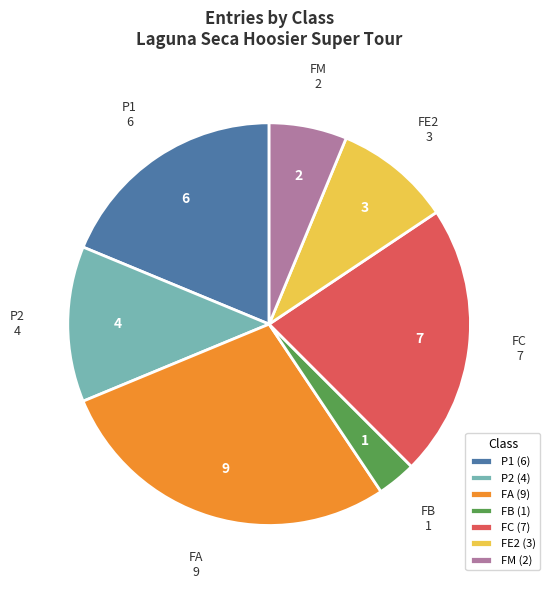

Does any single category account for the majority?

No